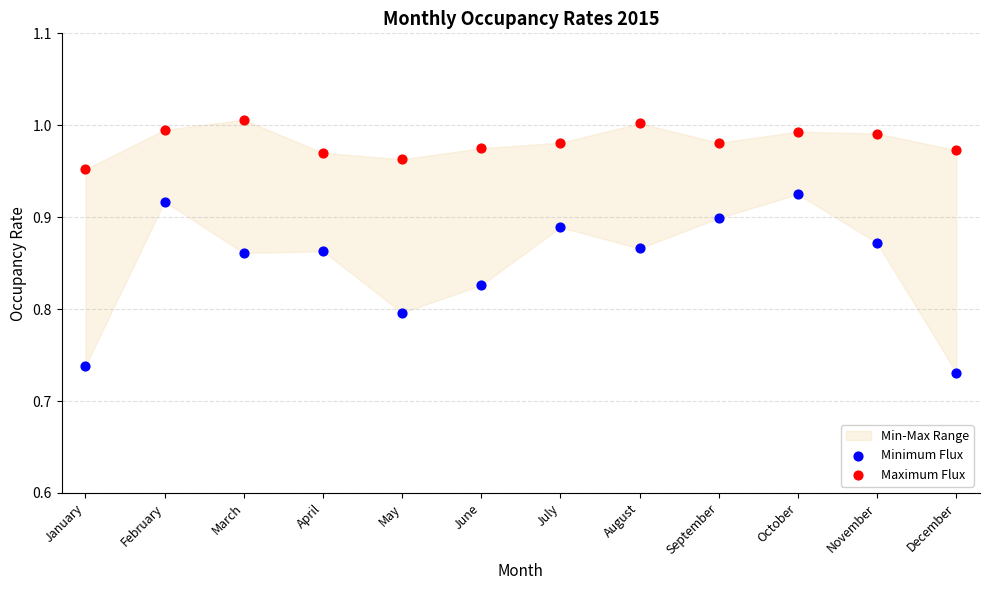

Which series reaches the minimum Y coordinate?

Minimum Flux